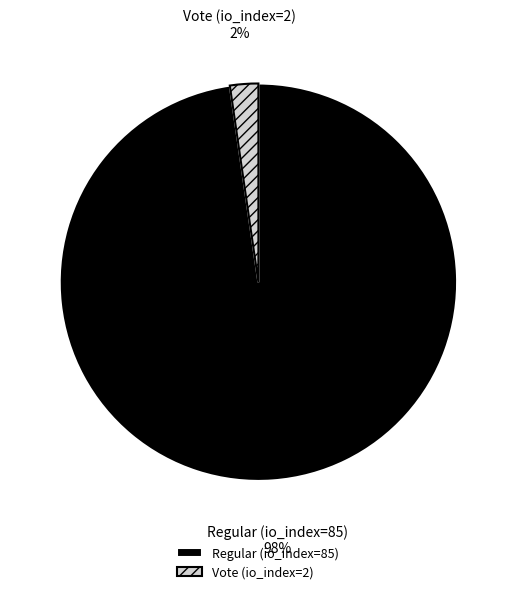

Does Regular (io_index=85) represent more than half of the total?

Yes